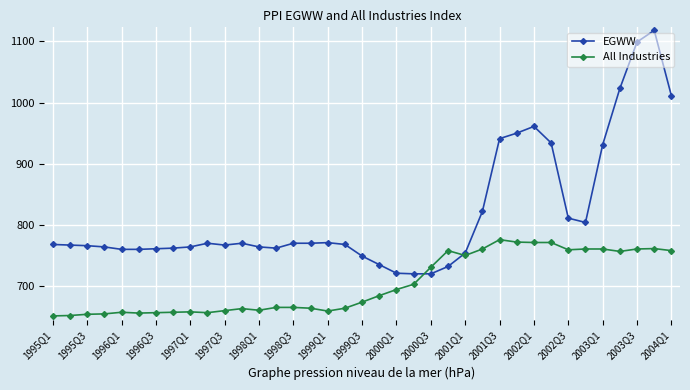

True or false: EGWW has more than 2 interior local peaks.

True